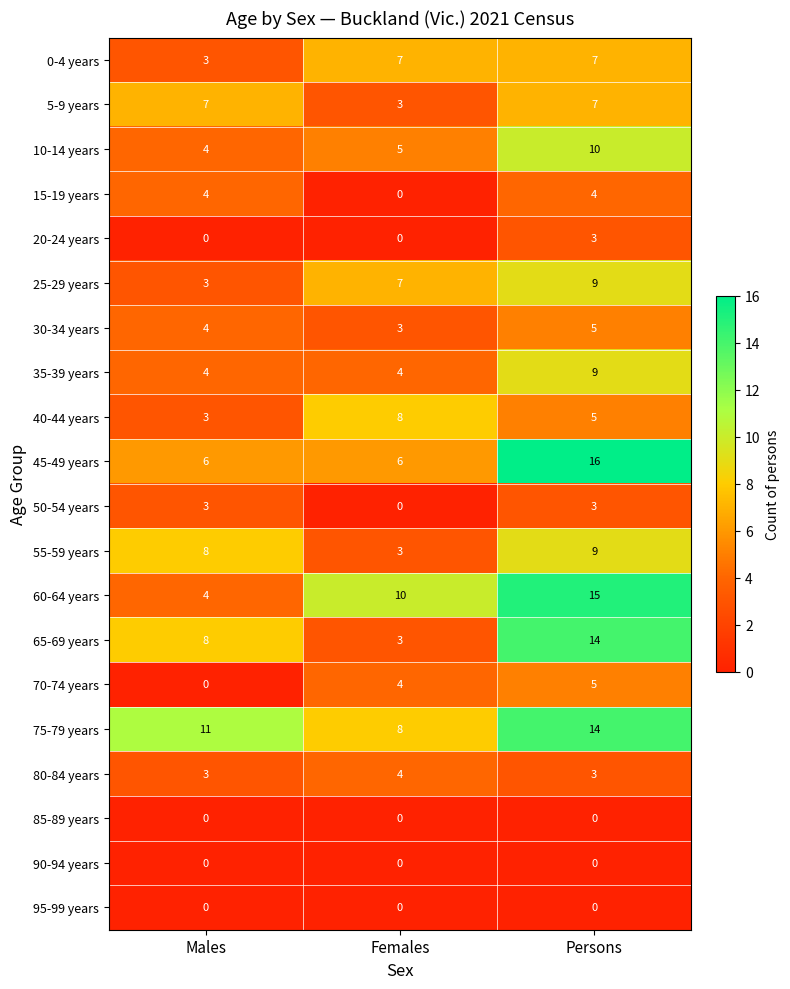

The 45-49 years series shows 6 at Persons. True or false?

False